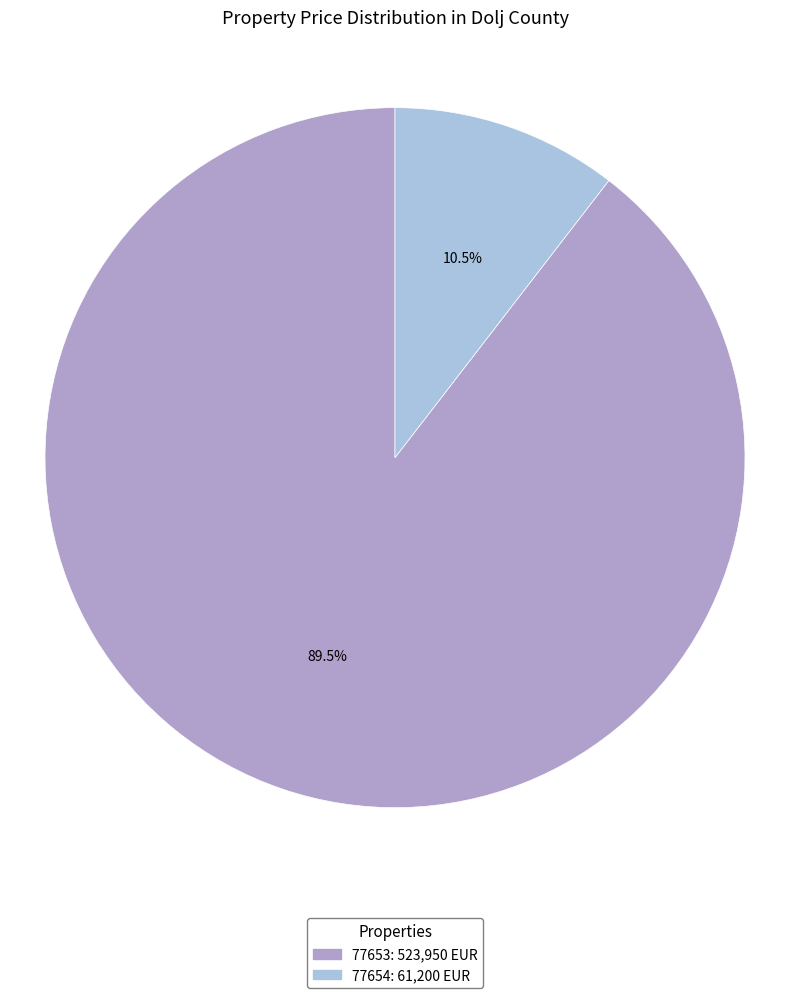

What is the total percentage of 77653 and 77654?

100.0%